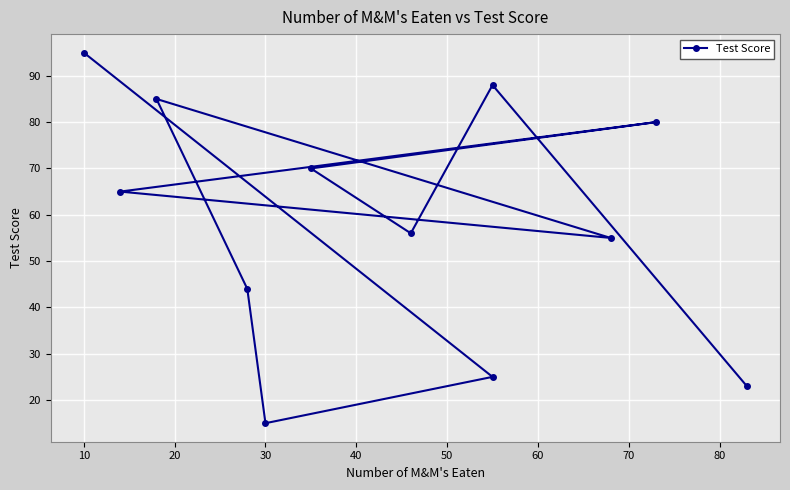

How many interior local valleys (lower than both neighbors) does the data have?

3